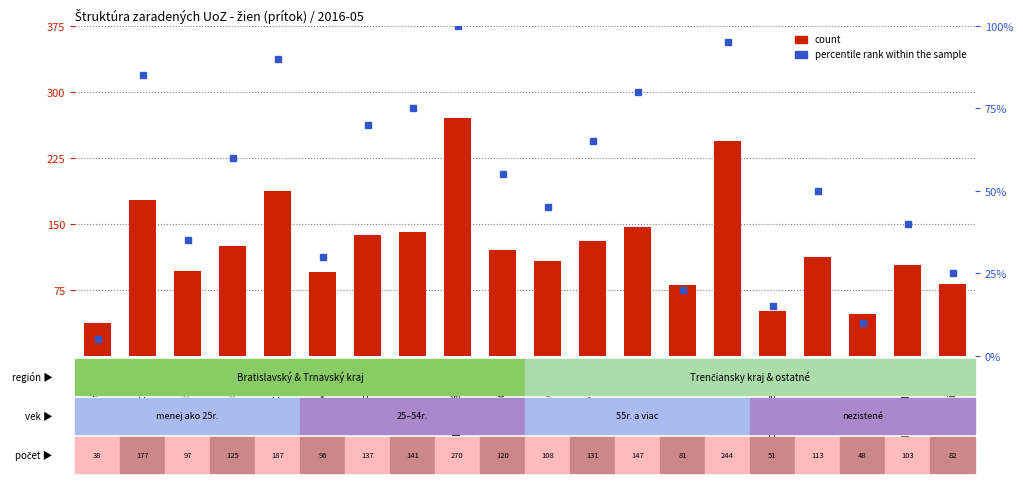

At which category is the sum across all series the highest?

Dunajská Streda